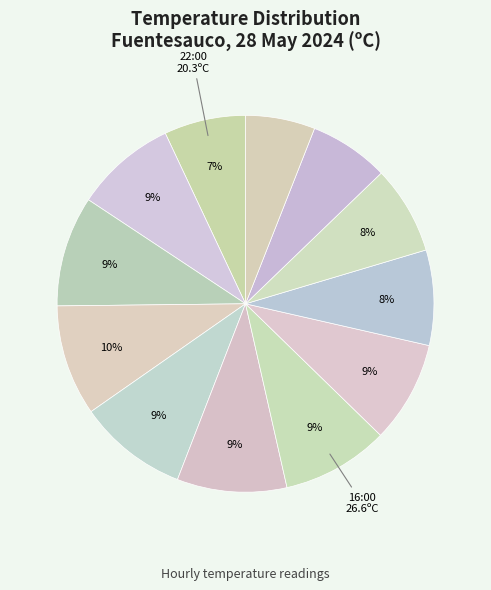

To the nearest percent, what is the average slice percentage?

8%